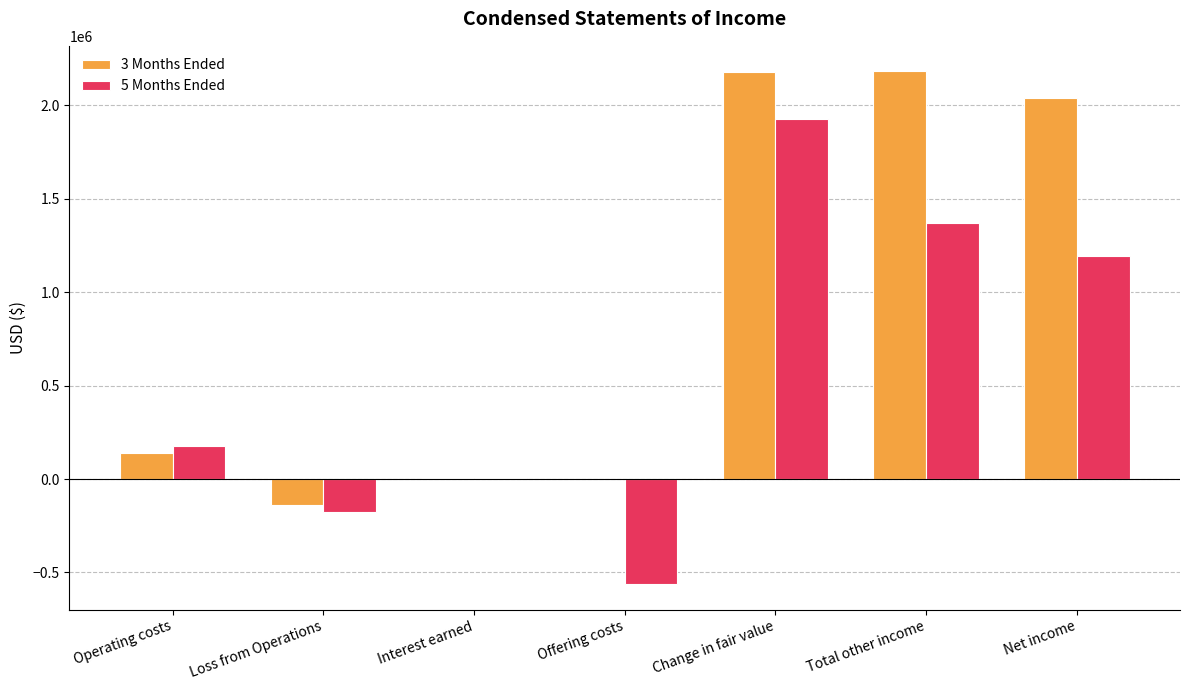

At which category is the sum across all series the highest?

Change in fair value